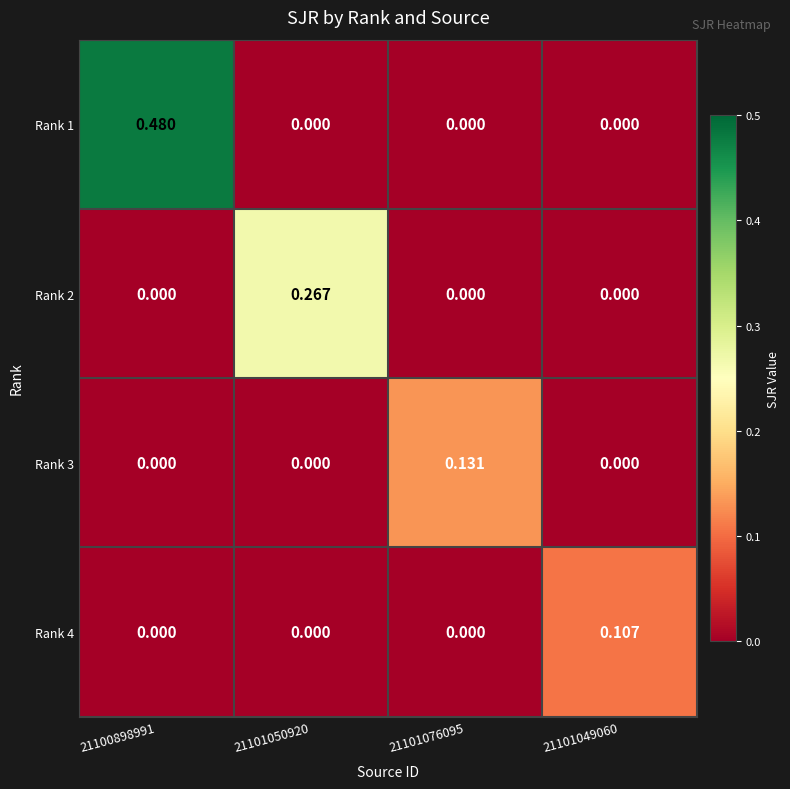

What is the total value across all series at 21100898991?

0.5